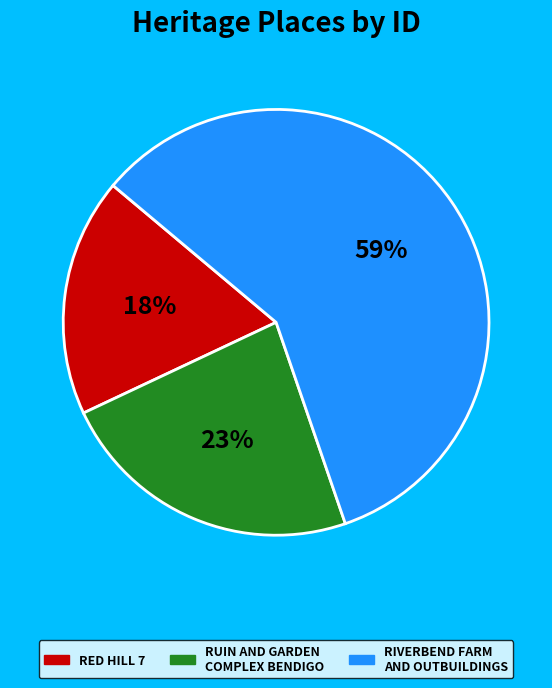

How many slices are in this pie chart?

3